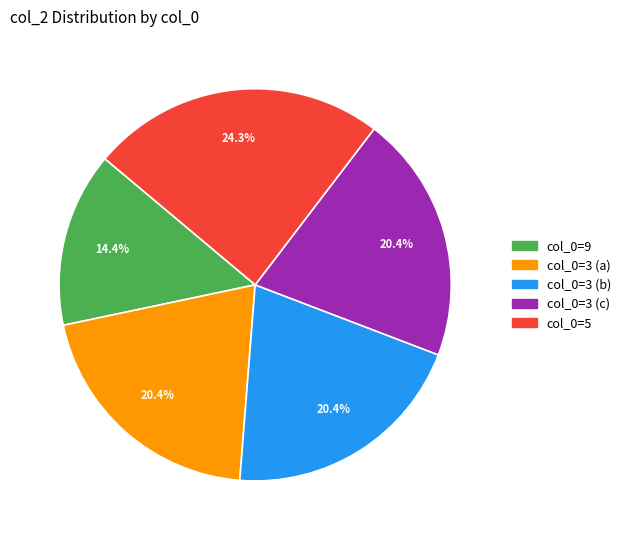

How many slices are in this pie chart?

5